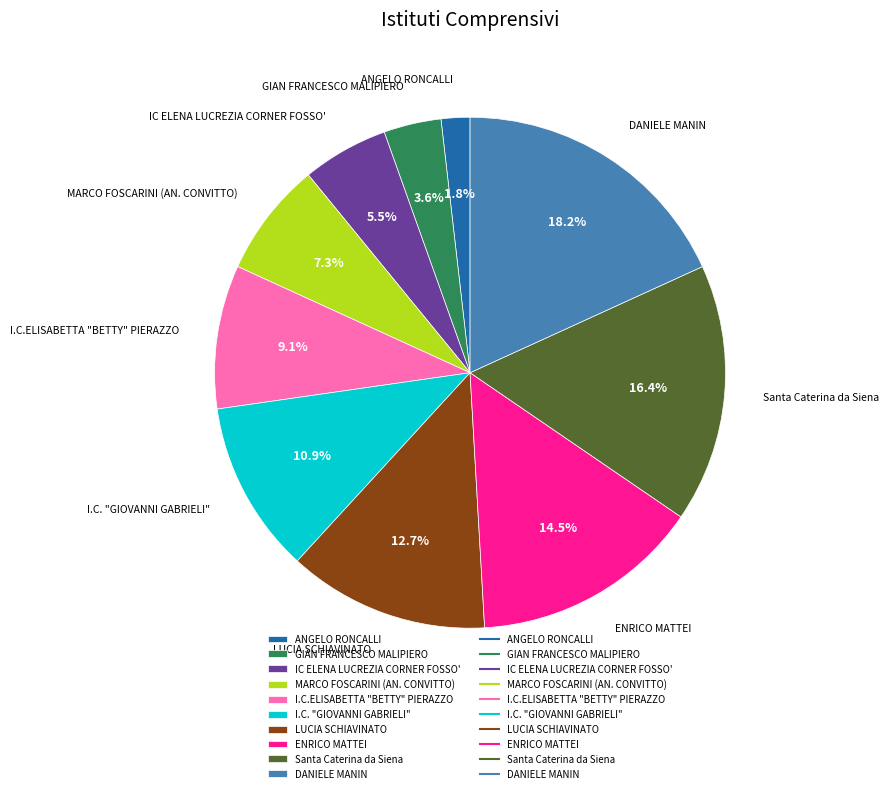

The IC ELENA LUCREZIA CORNER FOSSO' slice represents 17% of the pie. True or false?

False